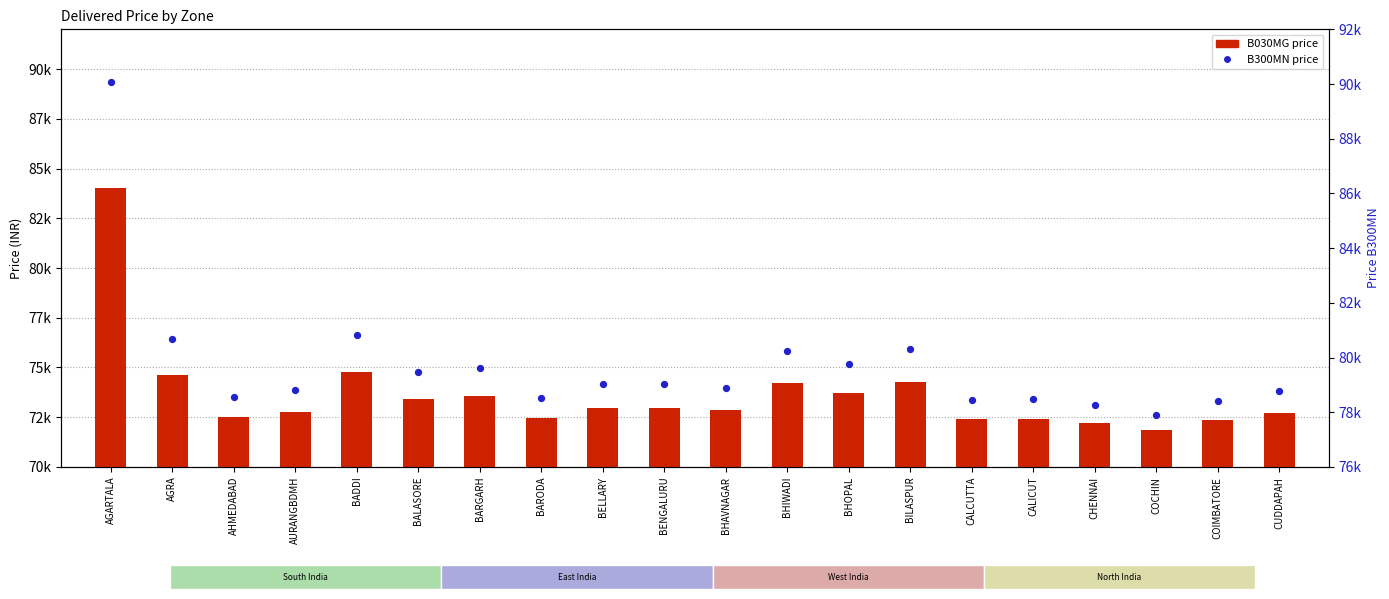

At which category is the sum across all series the highest?

AGARTALA